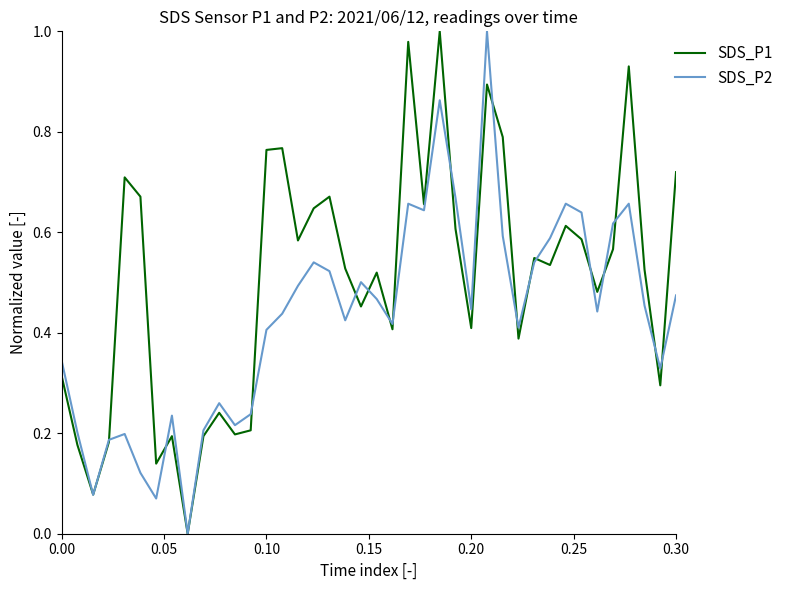

List the series in order of their overall mean, highest first.

SDS_P1, SDS_P2